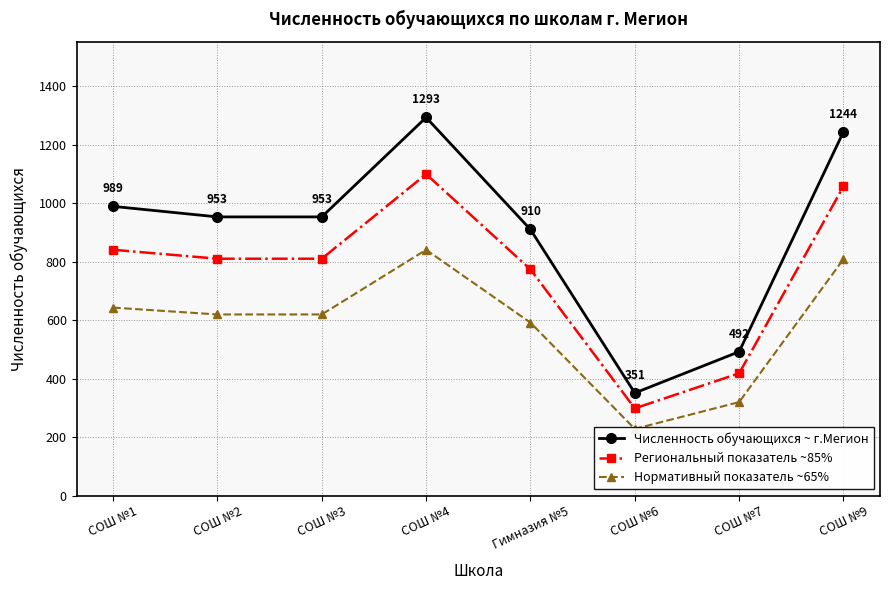

What is the label of the 4th point from the left?

СОШ №4